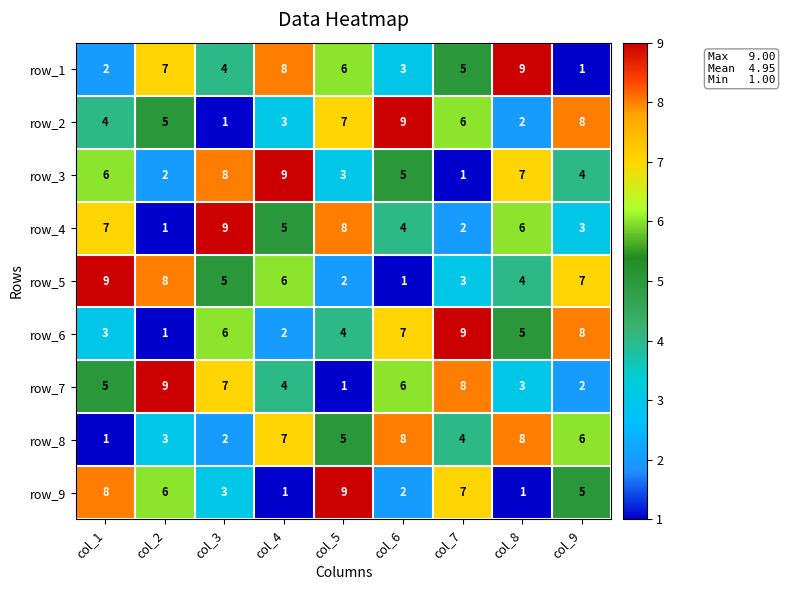

What is the total value across all series at col_5?

45